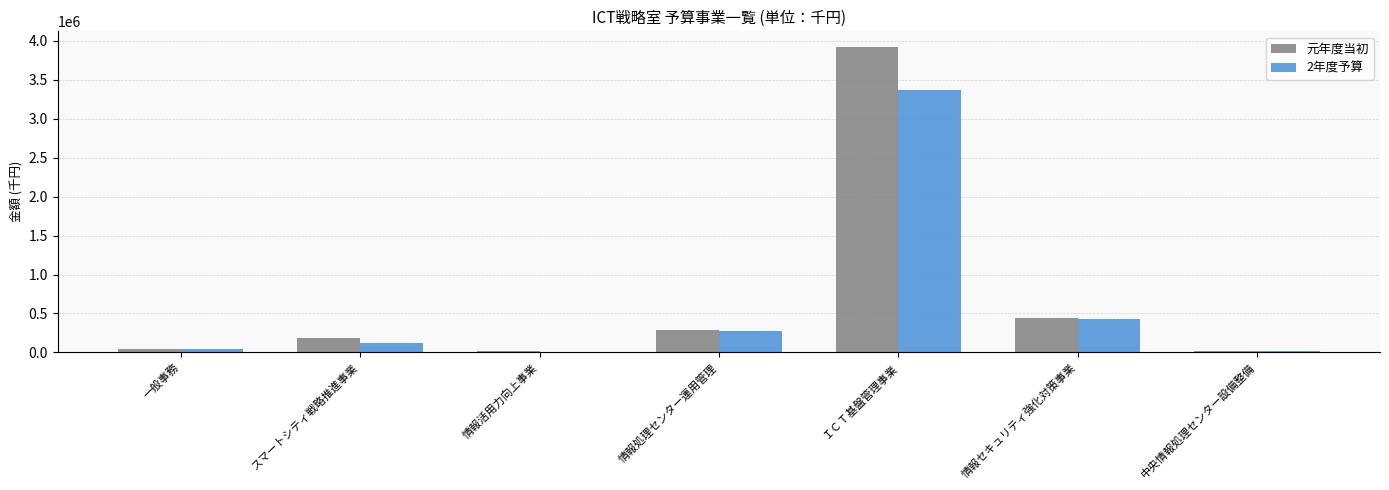

What is the approximate value of 2年度予算 at 中央情報処理センター設備整備?

13239